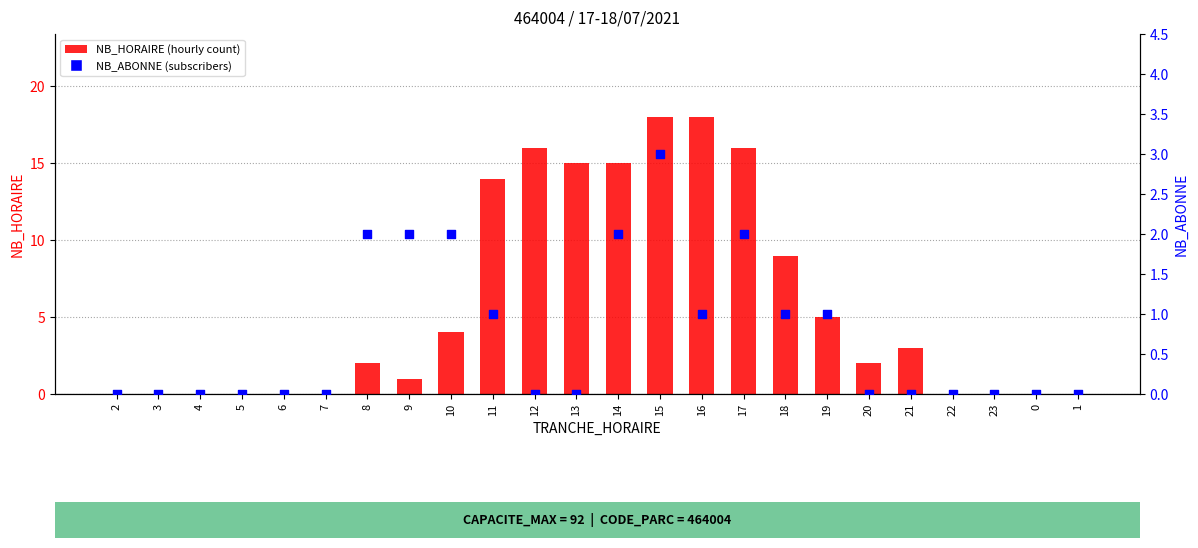

Which series has the largest total across all categories?

NB_HORAIRE